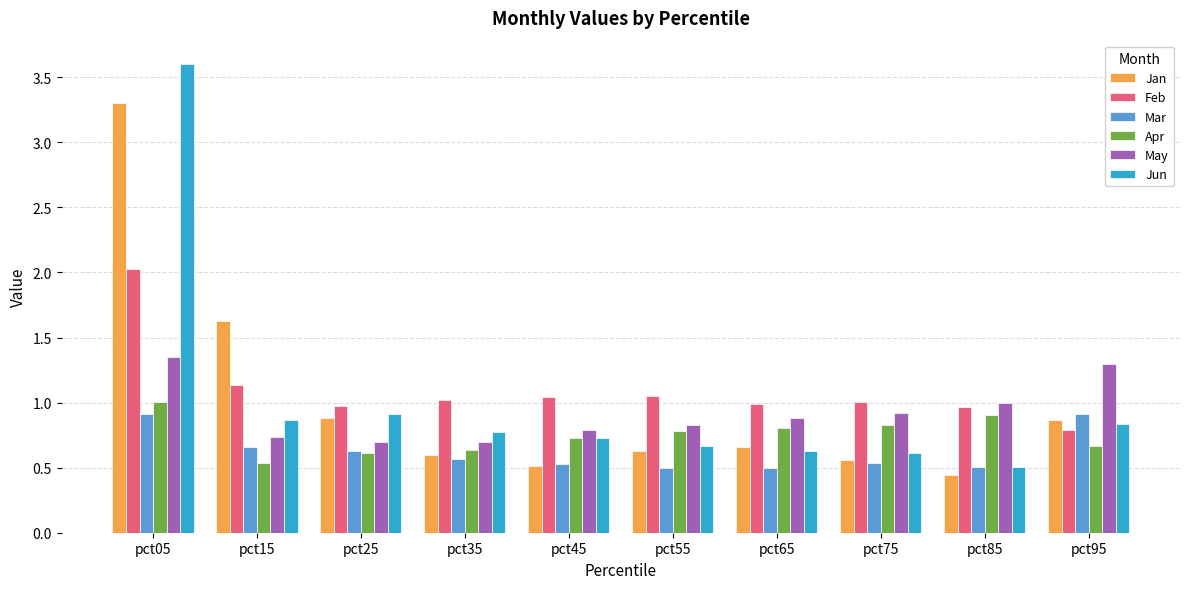

What is the highest value of the Jun series?

3.6